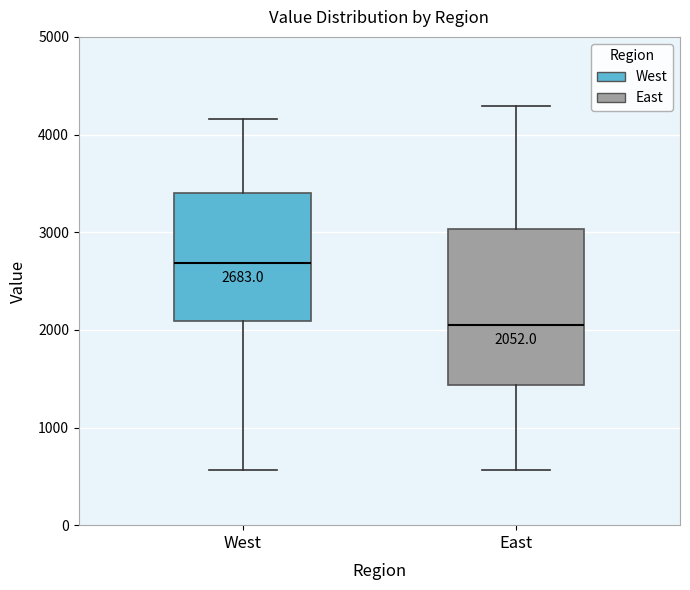

Comparing the boxes themselves (not the whiskers), which one is the tallest?

East